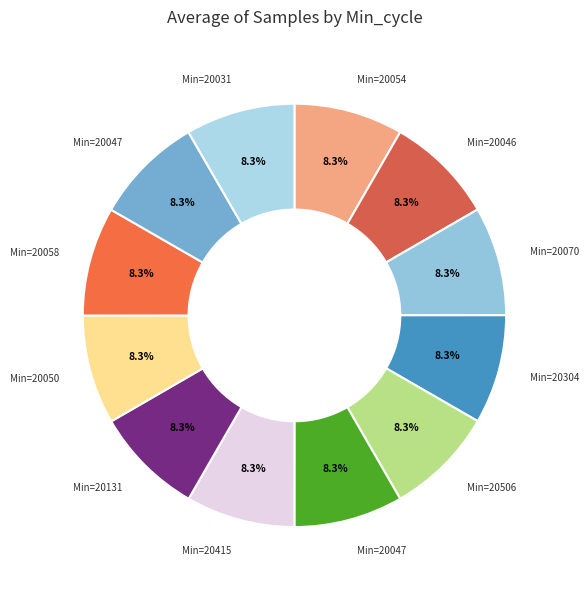

Count the number of slices in the pie.

12